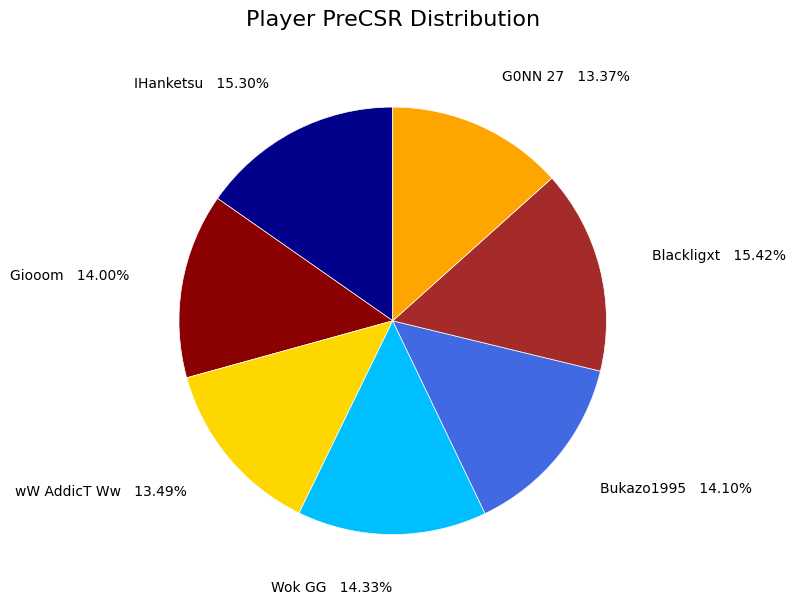

How many slices are in this pie chart?

7